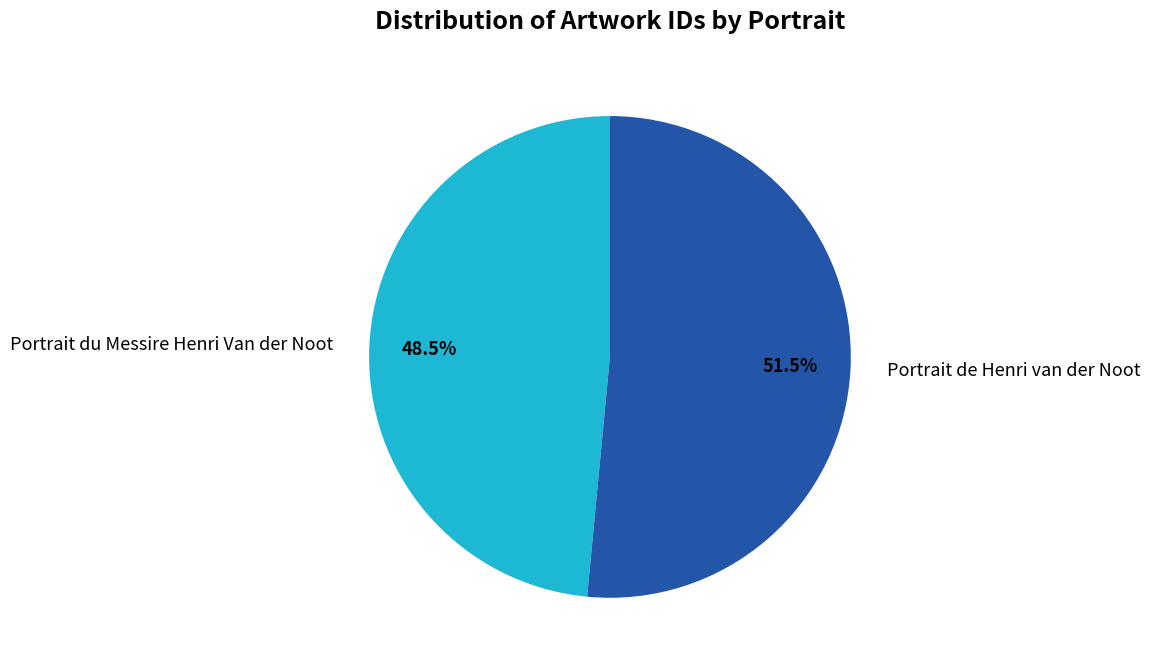

Approximately how many times larger is the value at Portrait du Messire Henri Van der Noot compared to Portrait de Henri van der Noot?

0.9